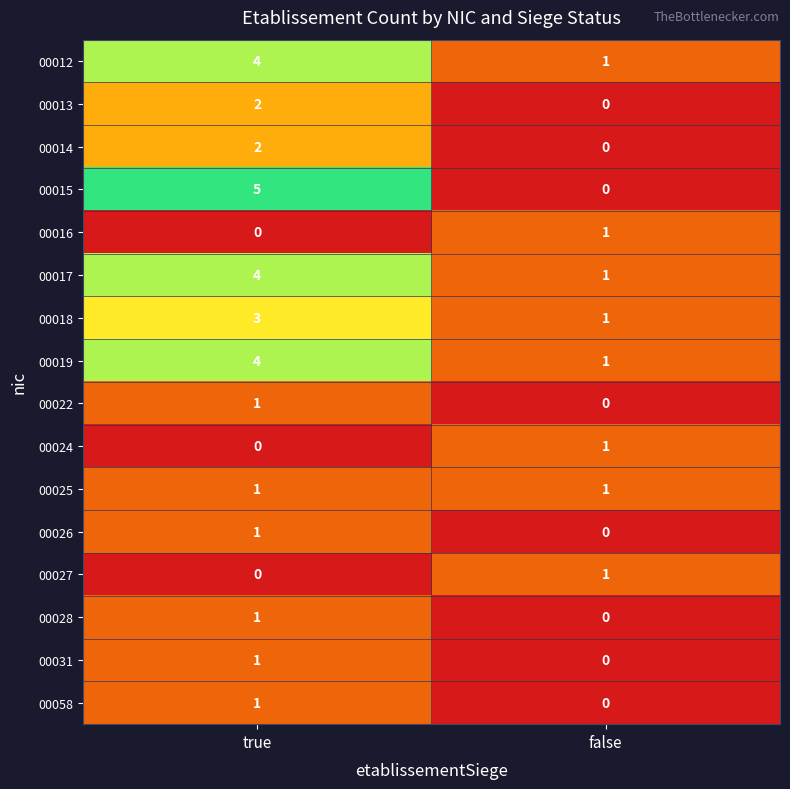

Between true and false, which series saw the biggest shift?

00015